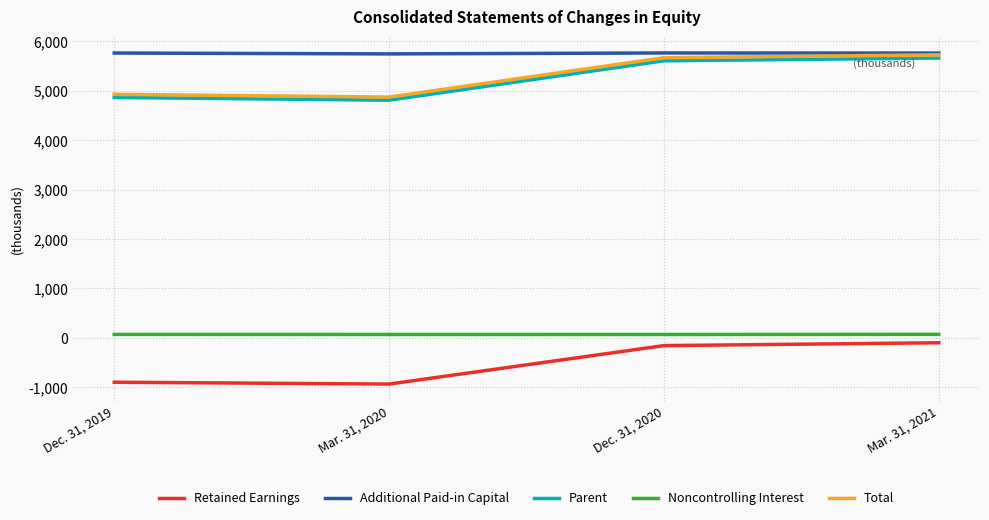

True or false: Parent and Total cross at least once.

False